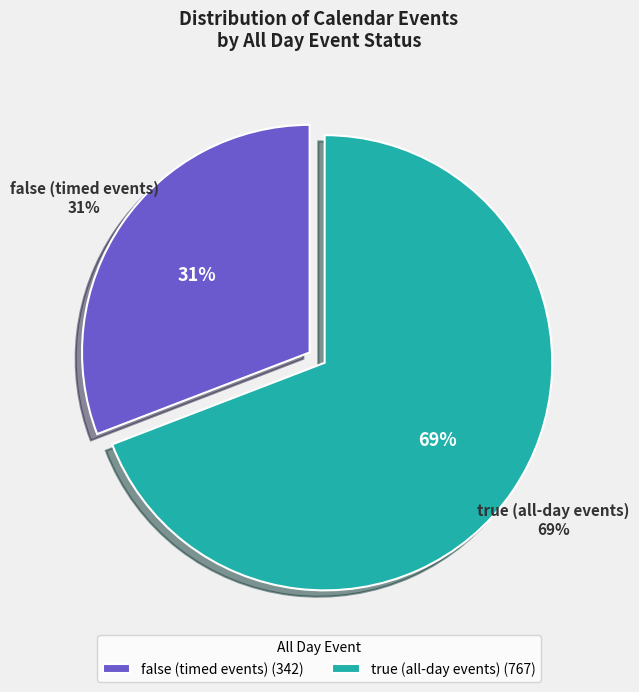

How many segments does this pie chart have?

2